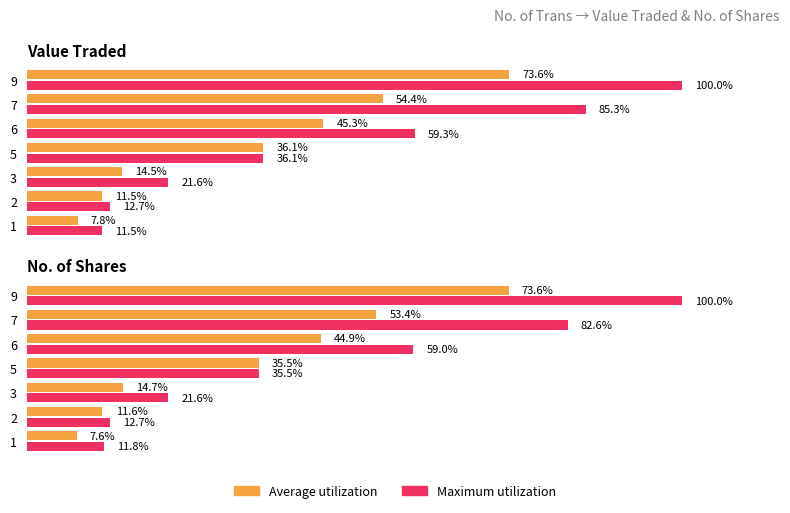

True or false: Maximum utilization has a value of 0.2 at 5.

False